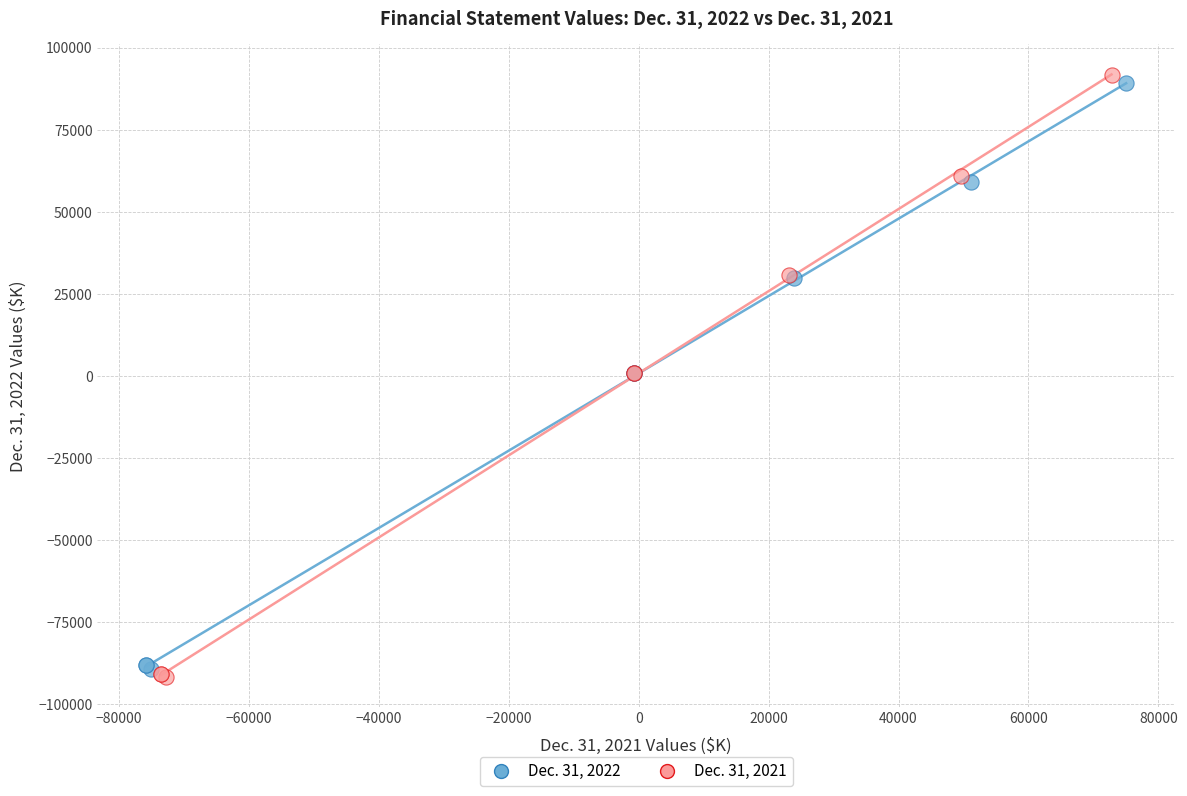

Which series has the largest Y range (max minus min)?

Dec. 31, 2021